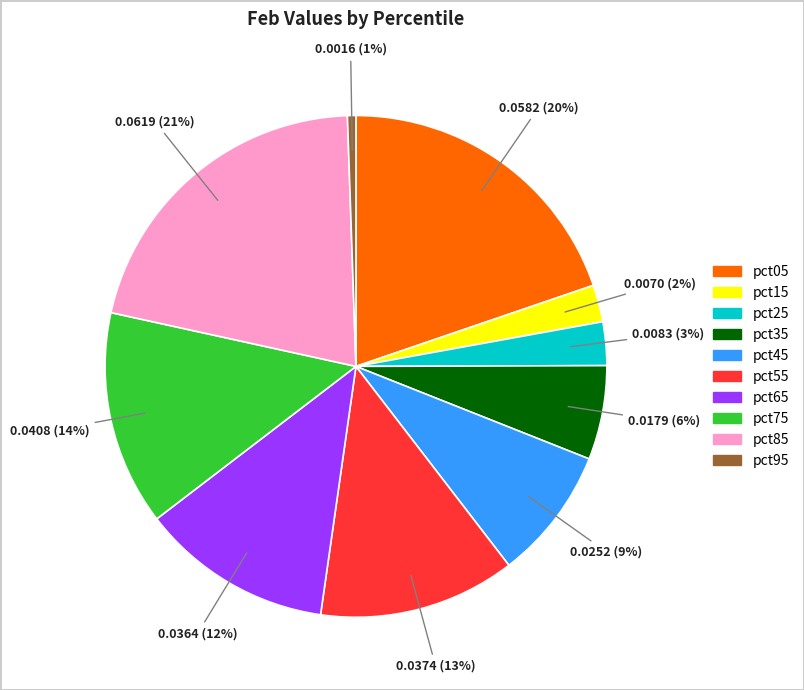

Is it true that pct75 is 14% of the pie?

True